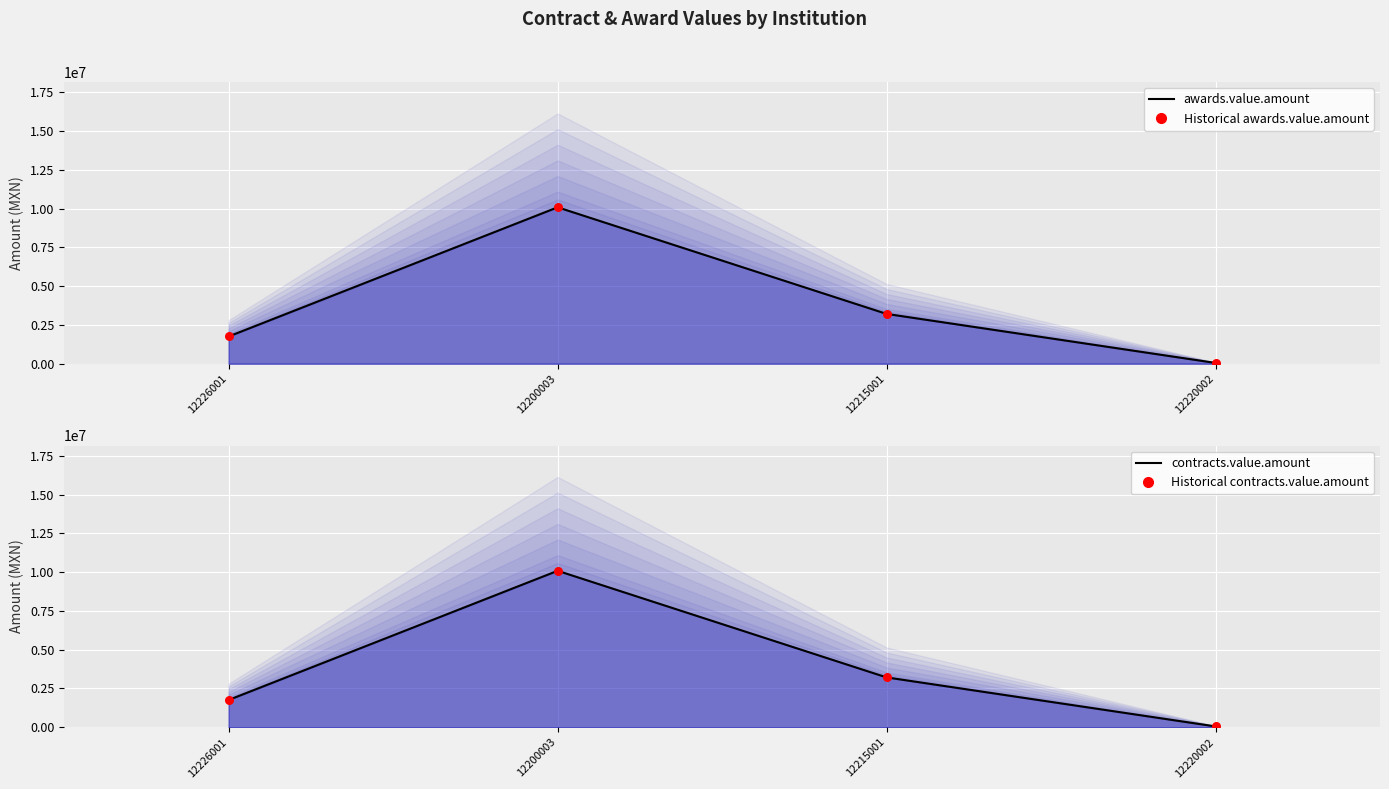

What are all the series names shown in the legend?

awards.value.amount (line), Historical awards.value.amount, contracts.value.amount (line), Historical contracts.value.amount